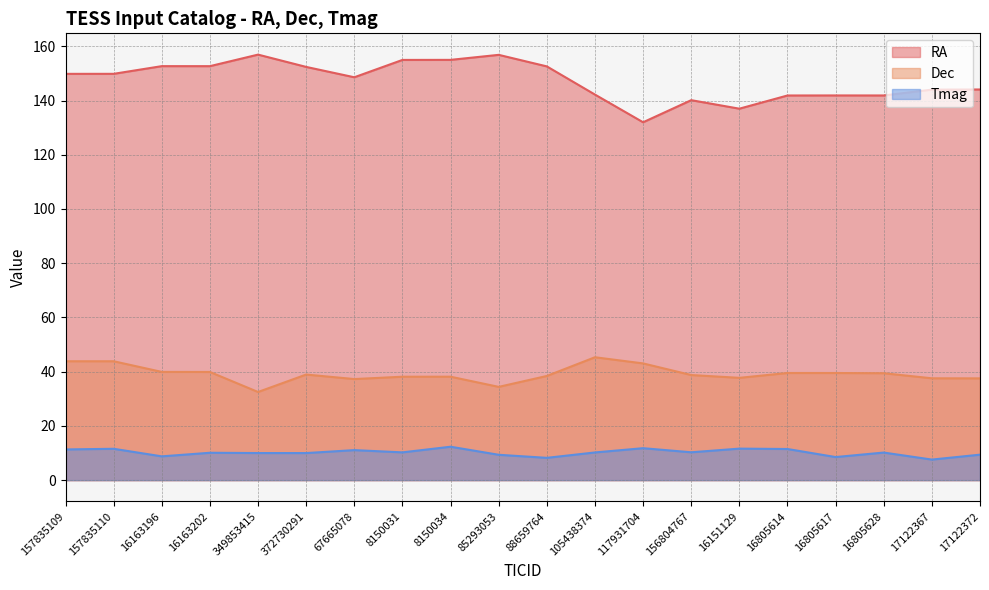

Which label corresponds to the smallest value in the chart?

17122367